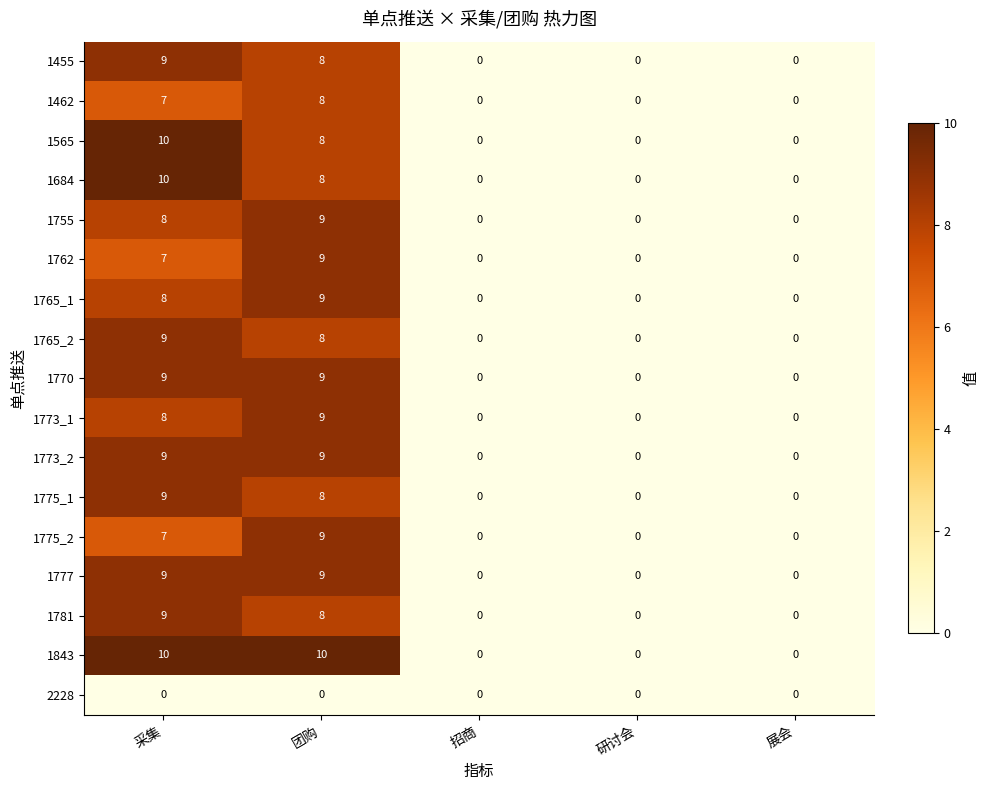

Which series has the largest total across all categories?

1843